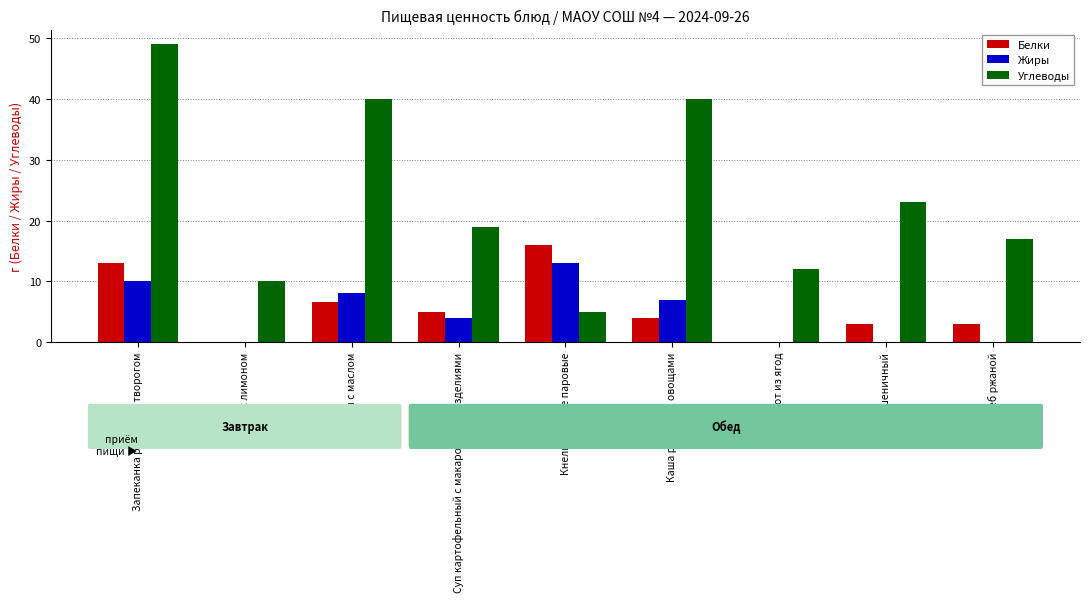

At which label does Углеводы reach its peak?

Запеканка рисовая с творогом